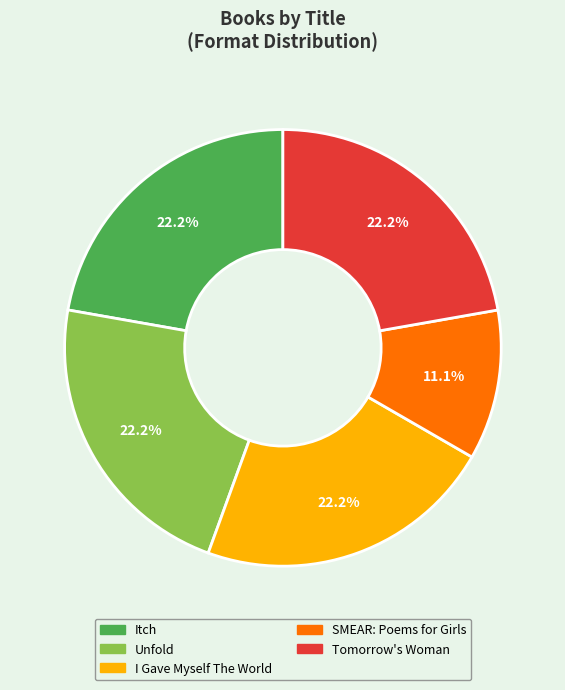

Is I Gave Myself The World the majority of the pie?

No